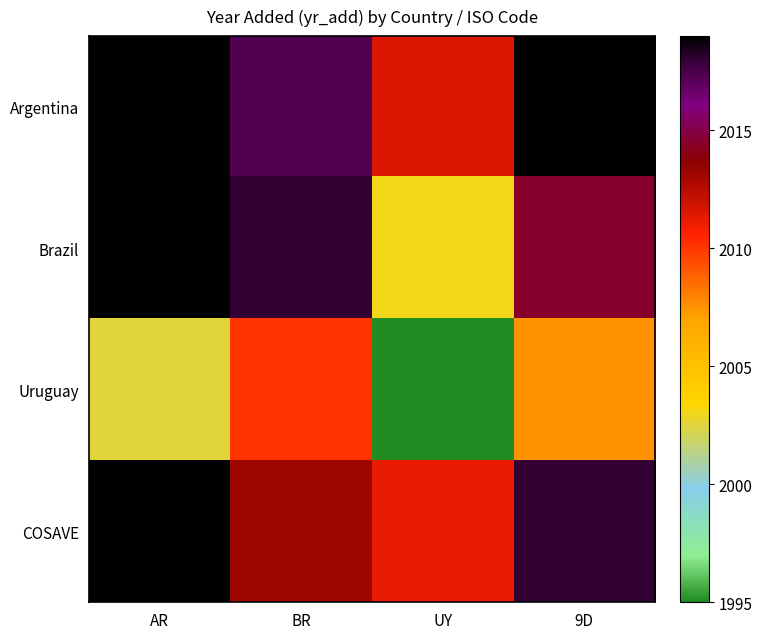

Which series has the largest total across all categories?

Argentina